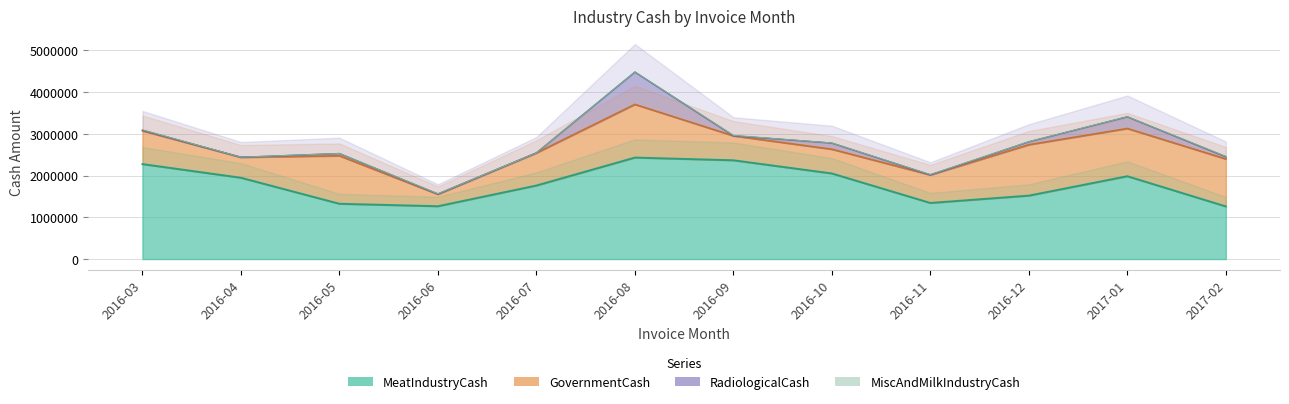

What is the sum of all MeatIndustryCash values?

21541145.7